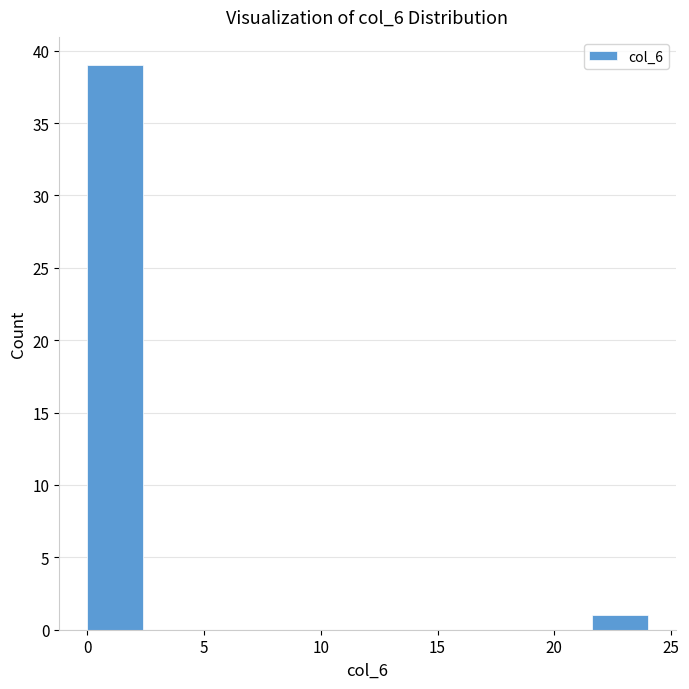

Reading left to right, transcribe this chart: for each bar, give the range it covers on the x-axis and its height. Neither the bar edges nor the heights are printed on the chart, so give them approximately, as read against the axes.

0.0 to 2.4: 39
2.4 to 4.8: 0
4.8 to 7.2: 0
7.2 to 9.6: 0
9.6 to 12.0: 0
12.0 to 14.4: 0
14.4 to 16.8: 0
16.8 to 19.2: 0
19.2 to 21.6: 0
21.6 to 24.0: 1